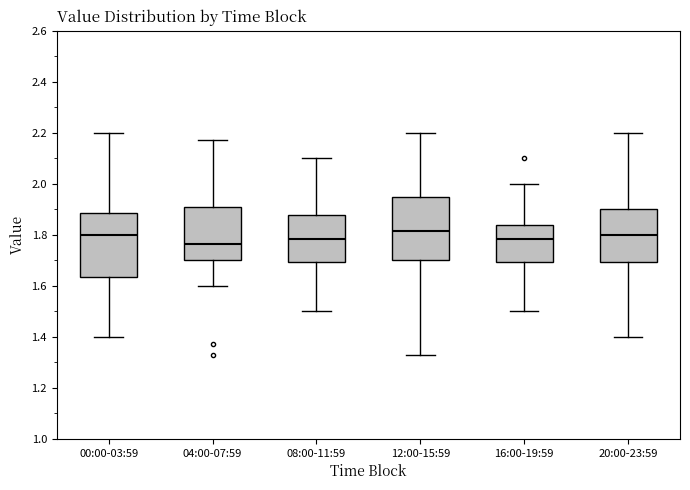

Where is the lower edge of the box for 04:00-07:59 on the y-axis? The values are not printed on the chart, so give them approximately, as read against the axis.

1.70